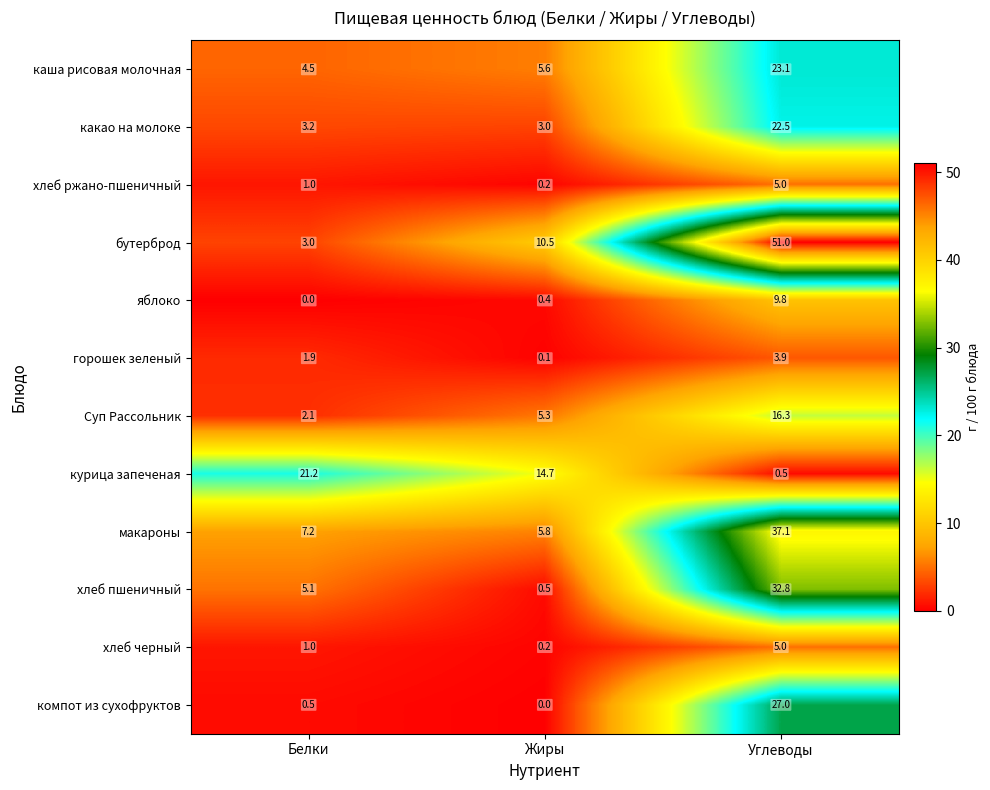

Is it true that курица запеченая equals 14.7 at Жиры?

True